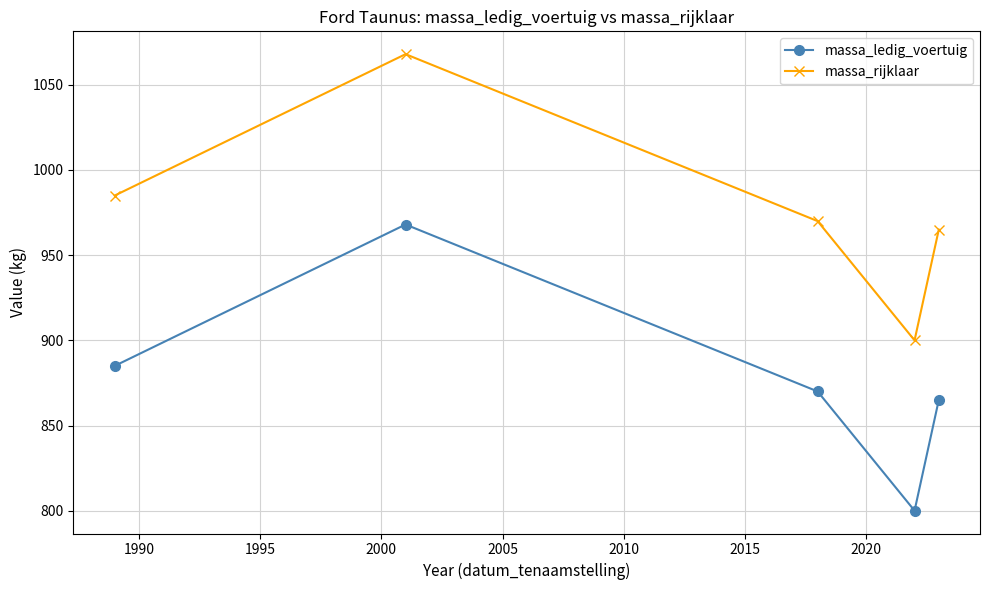

What is the difference between the maximum and second lowest values in the massa_ledig_voertuig series?

103